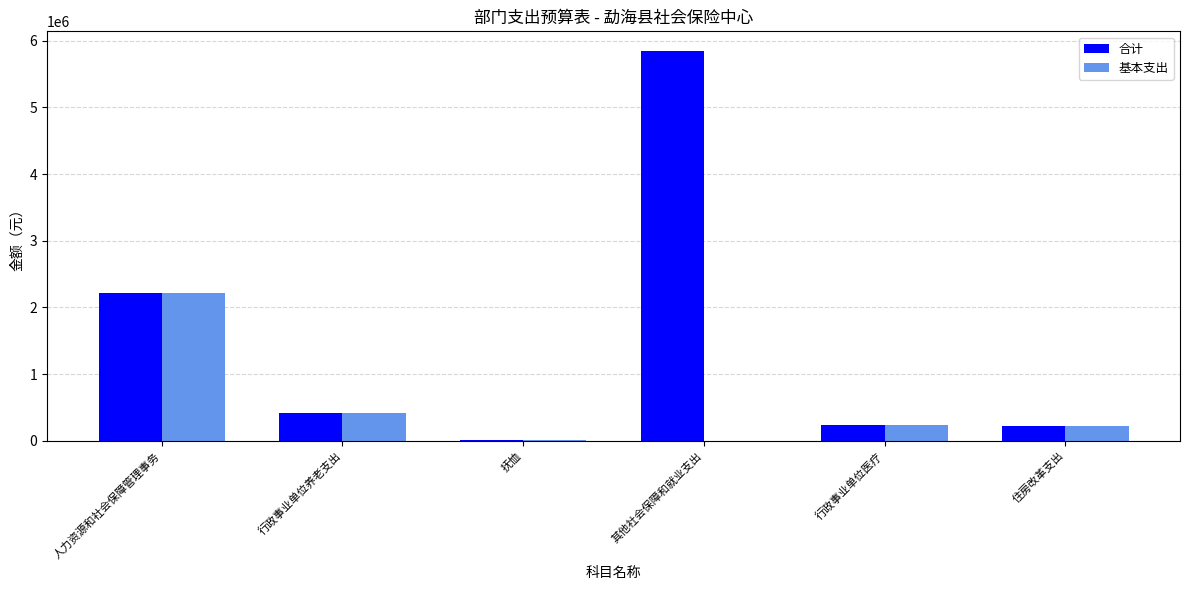

At which category is the sum across all series the highest?

其他社会保障和就业支出